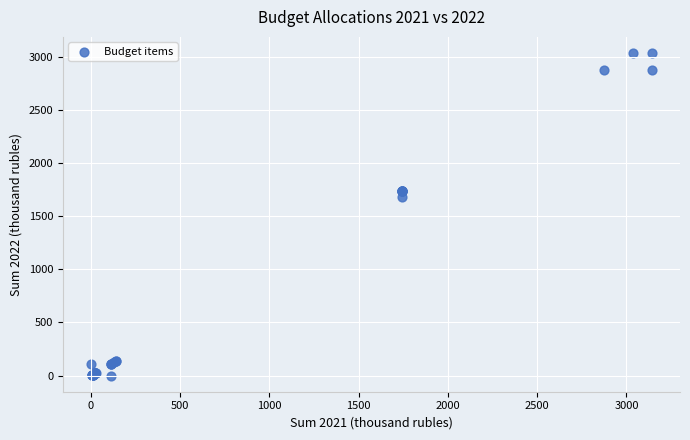

What Y value in the scatter plot is closest to 1517?

1678.3